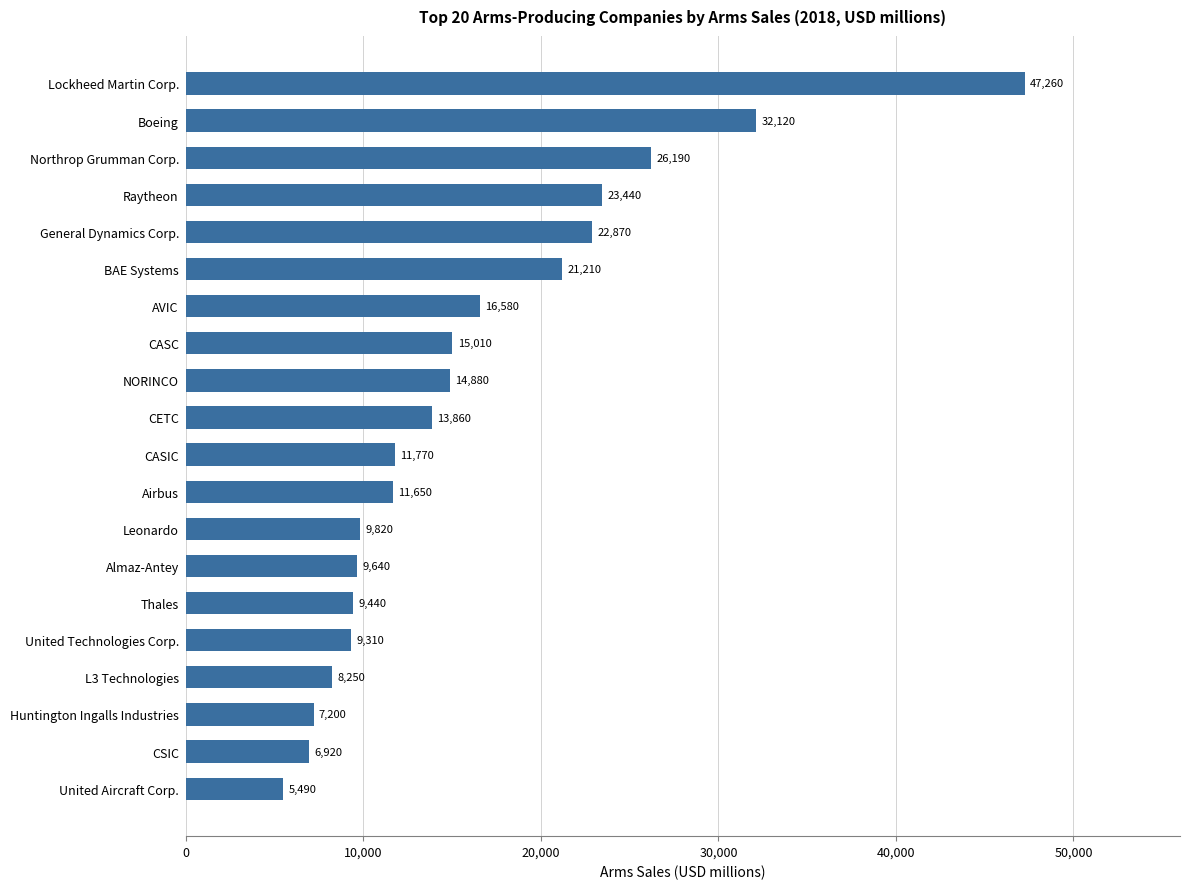

Which label corresponds to the smallest value in the chart?

United Aircraft Corp.